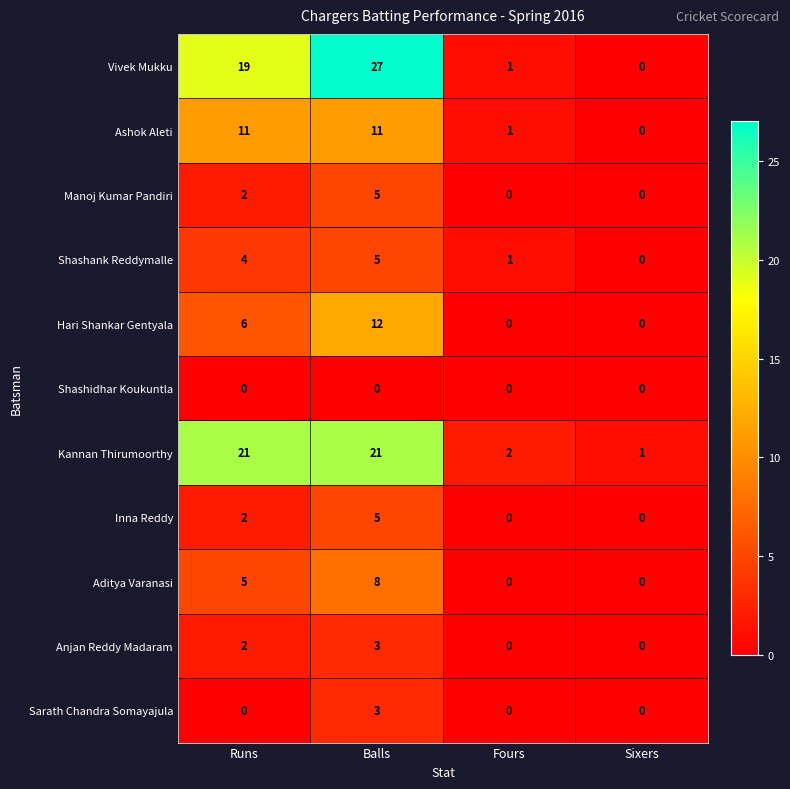

What is the difference between the Vivek Mukku values at Fours and Runs?

18